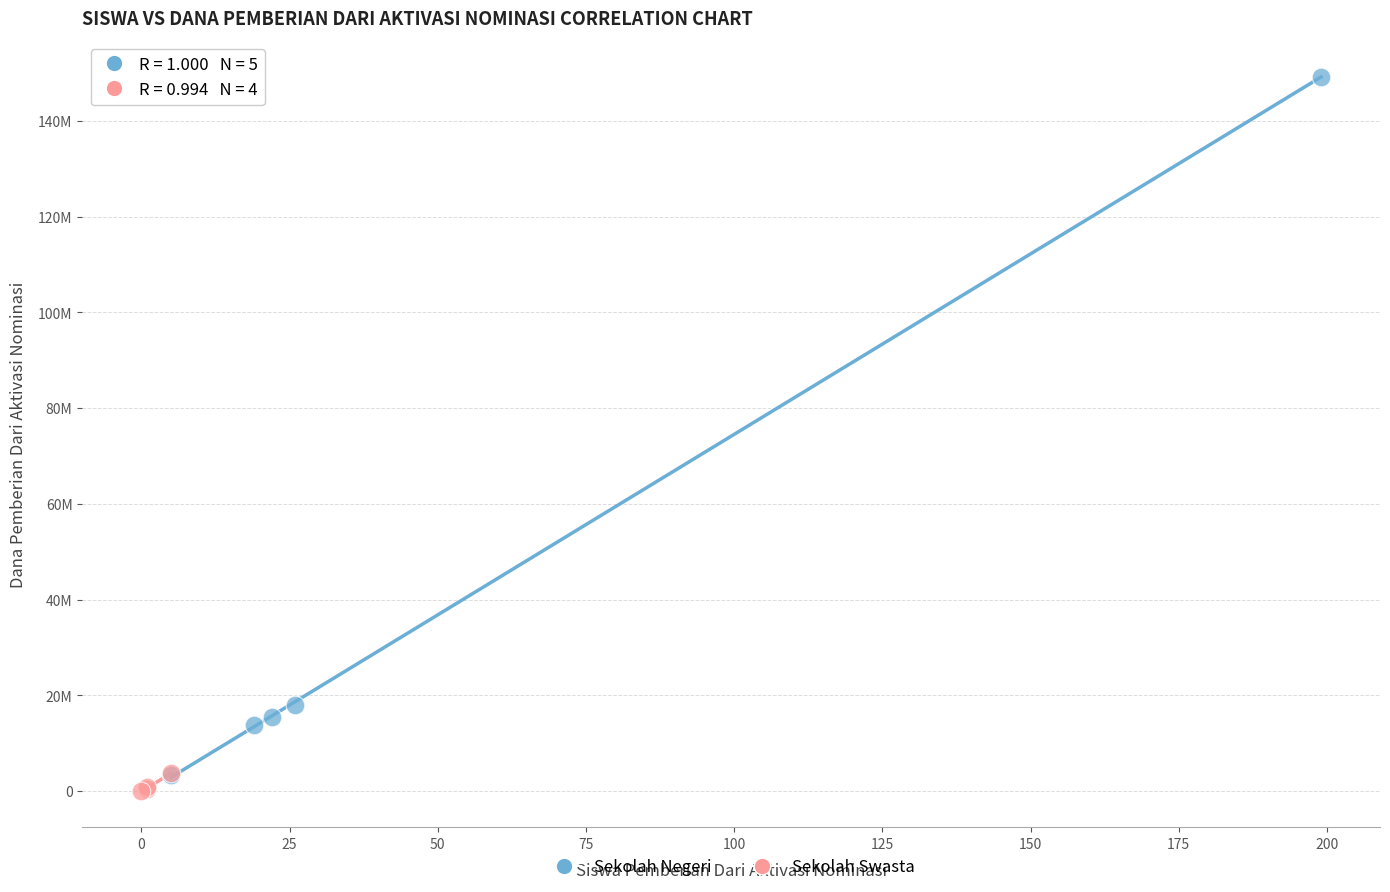

What are all the series names shown in the legend?

Sekolah Negeri, Sekolah Swasta